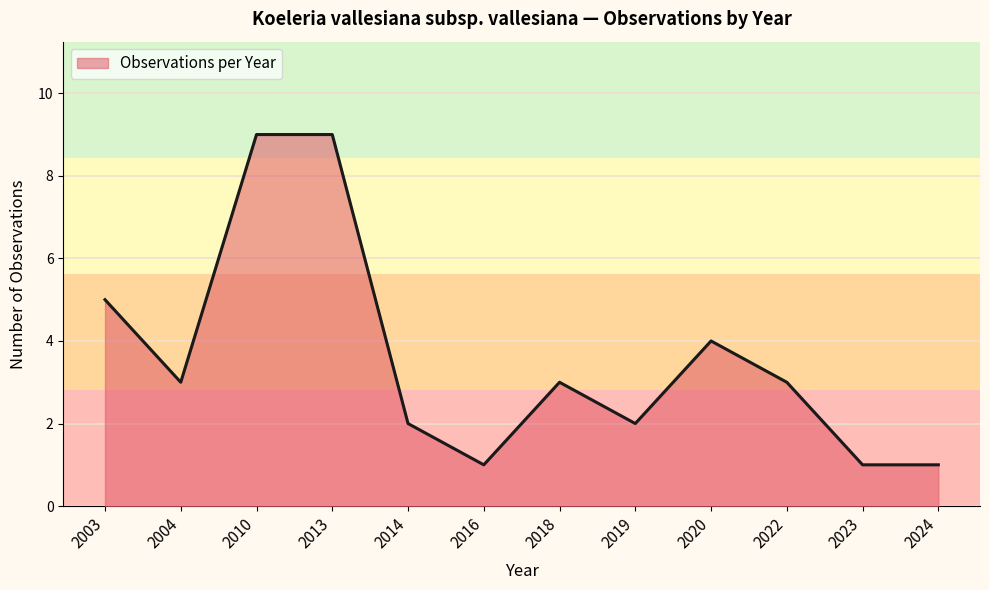

Count the number of data series in this chart.

1